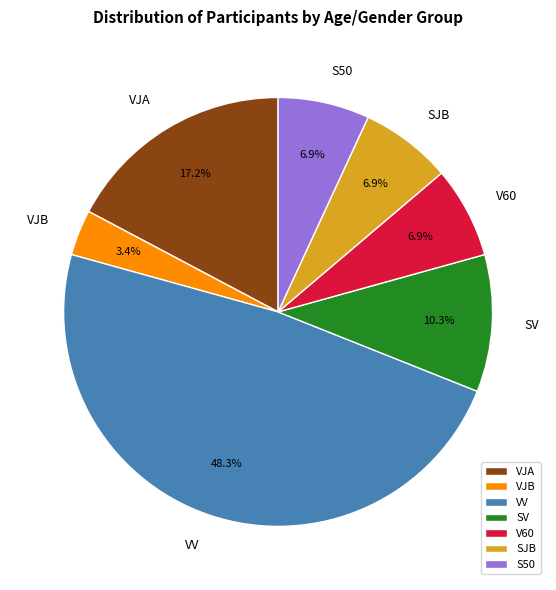

Approximately how many times larger is the value at VJA compared to VV?

0.4